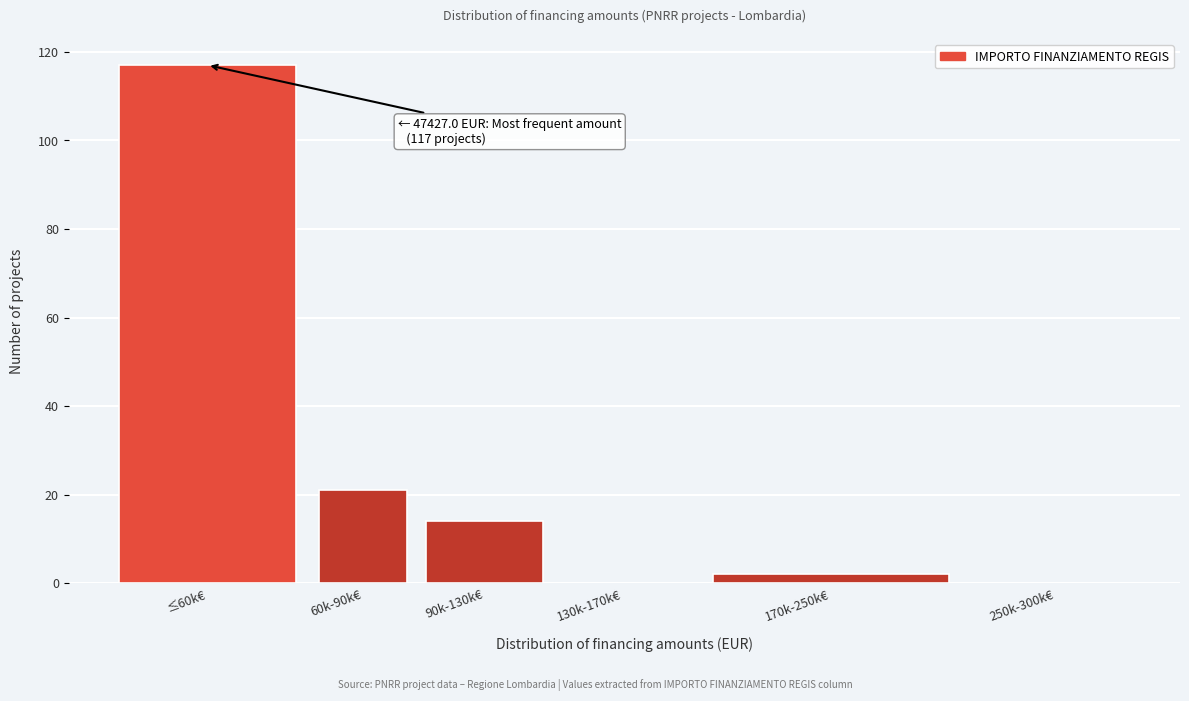

Reading right to left, list all the values displayed in this chart.

250k-300k€=0	170k-250k€=2	130k-170k€=0	90k-130k€=14	60k-90k€=21	≤60k€=117